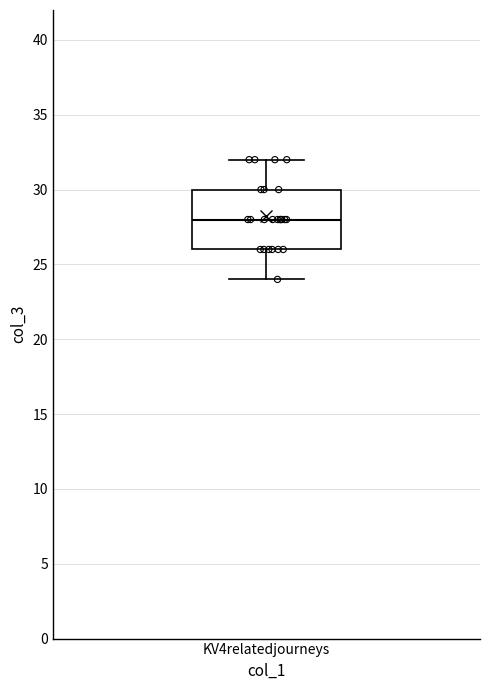

Read this box plot against the y-axis: the position of the median line, the range covered by the box, and the ends of both whiskers. The values are not printed on the chart, so give them approximately, as read against the axis.

median 28, box 26 to 30, whiskers 24 to 32